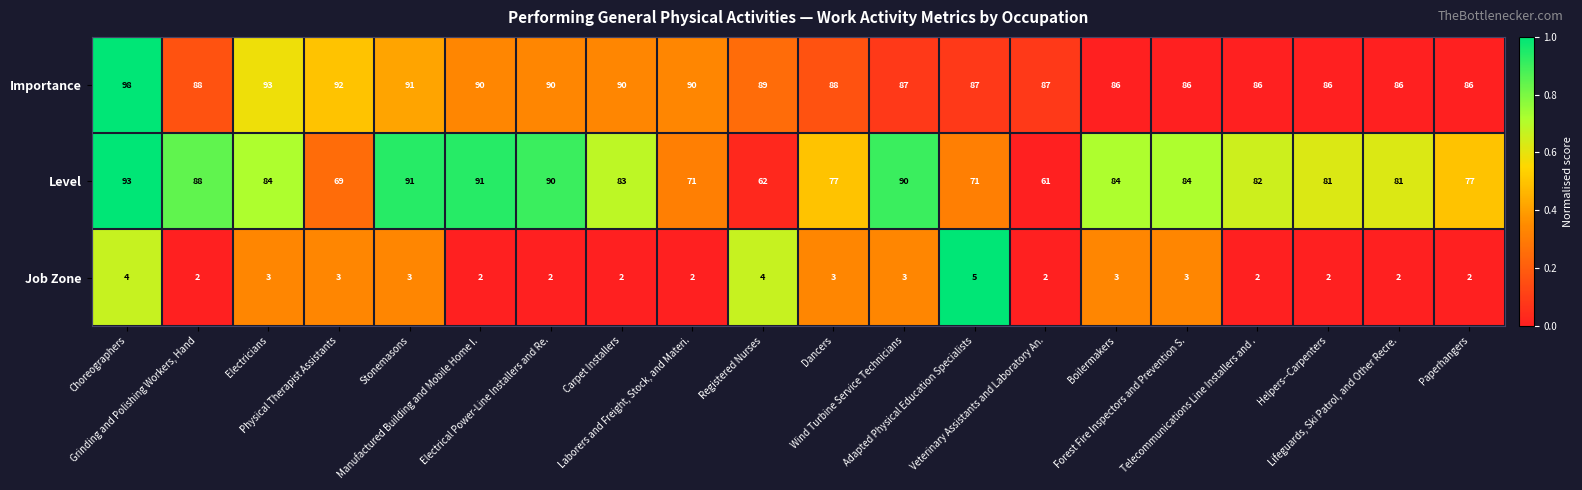

What is the greatest value displayed?

98